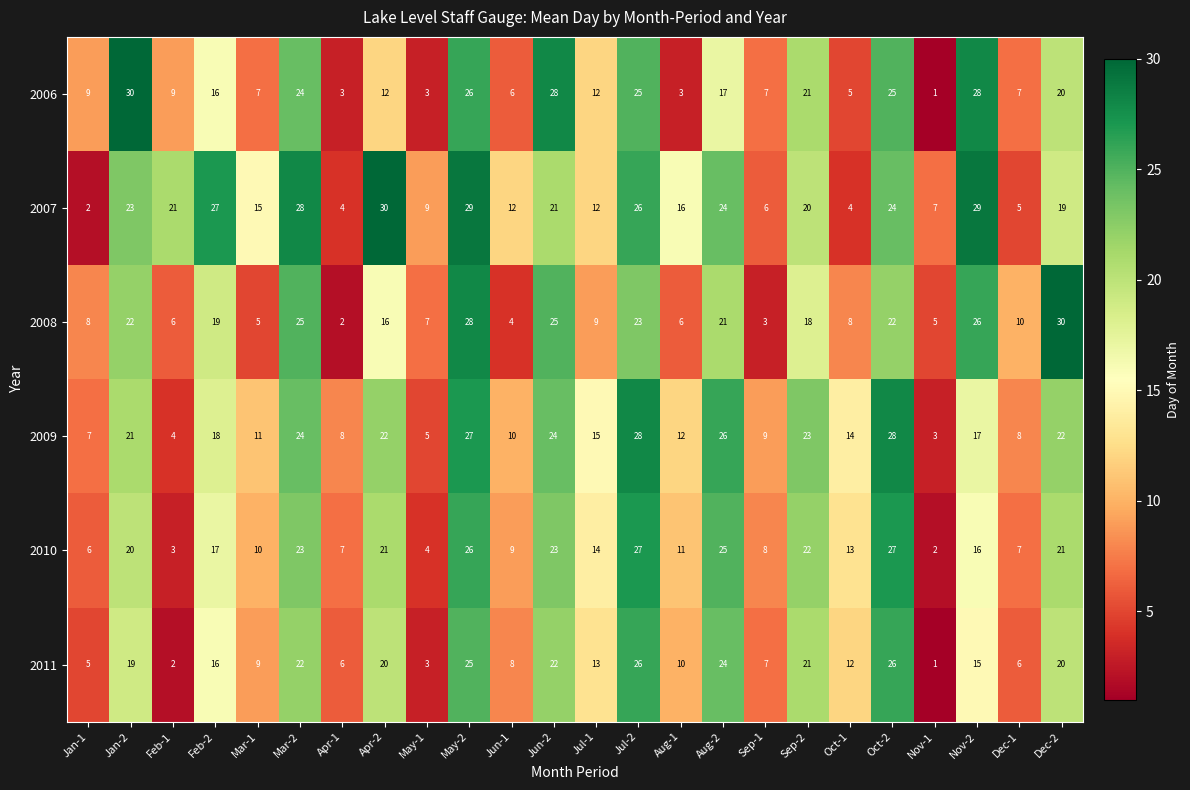

Is it true that 2011 equals 12 at Oct-1?

True